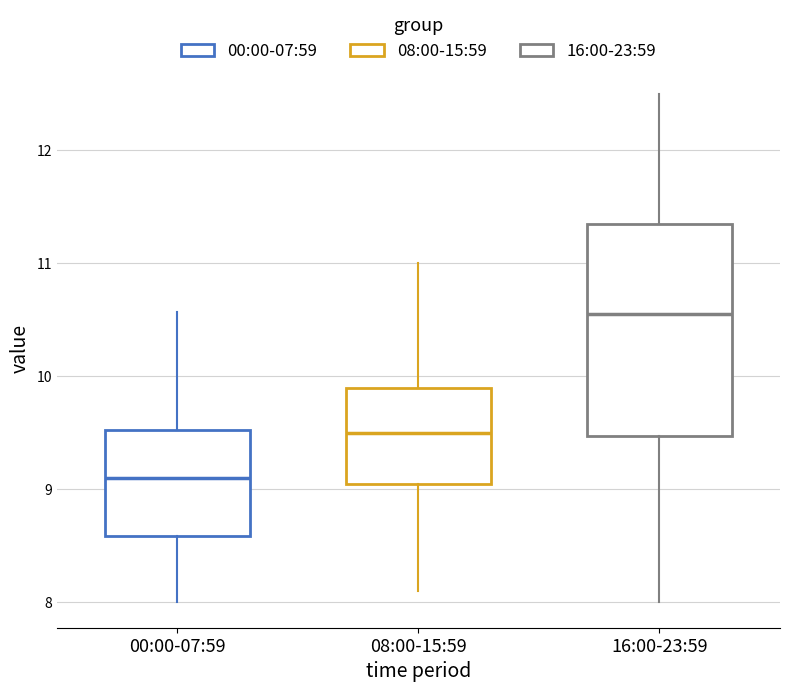

Which box is the tallest, from its lower edge to its upper edge?

16:00-23:59